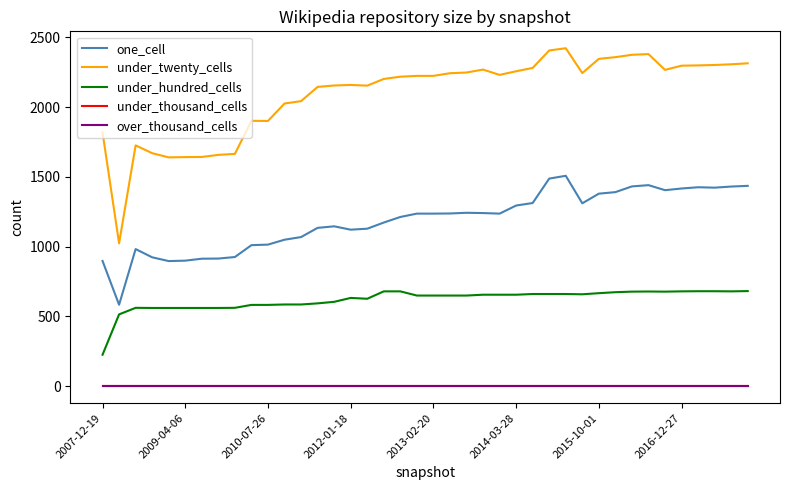

Does the chart display data point markers on the line(s)?

No